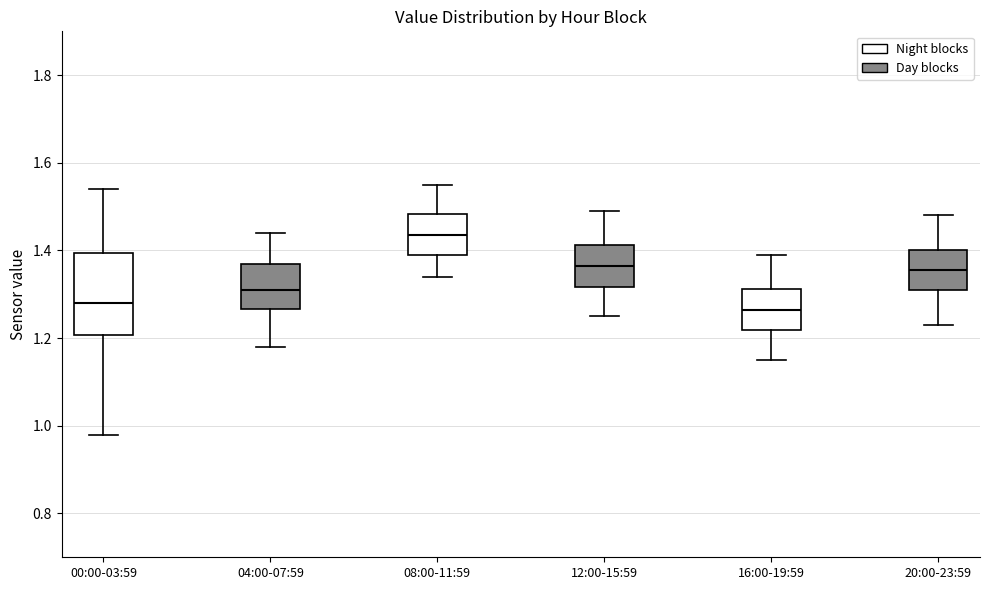

Which box has the highest median line?

08:00-11:59